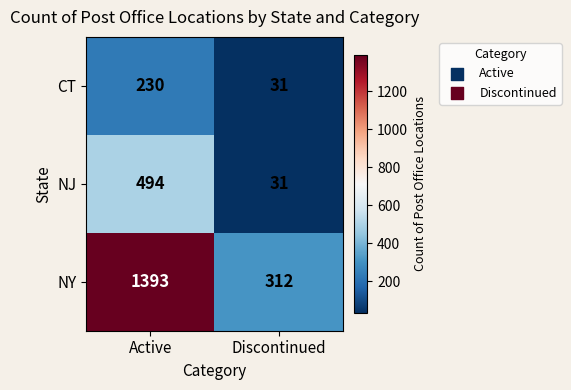

Rank the series by their maximum value, from highest to lowest.

NY, NJ, CT